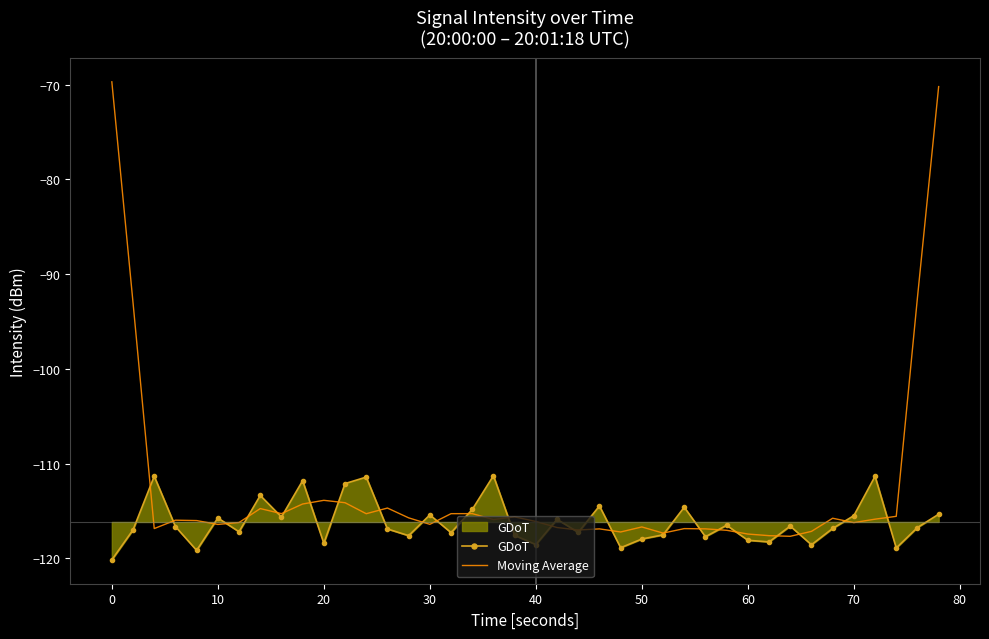

What is the maximum value for GDoT?

-111.3